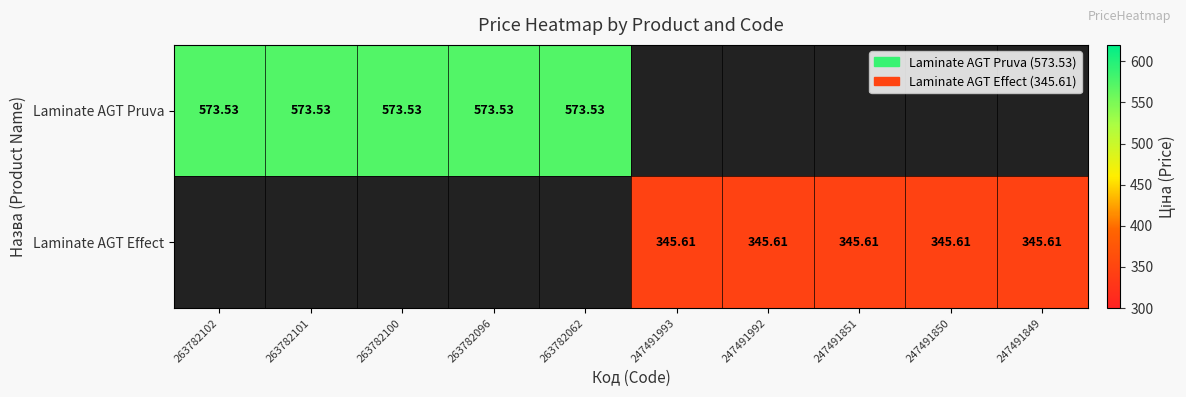

Rank the categories by Laminate AGT Effect value from highest to lowest.

263782102, 263782101, 263782100, 263782096, 263782062, 247491993, 247491992, 247491851, 247491850, 247491849